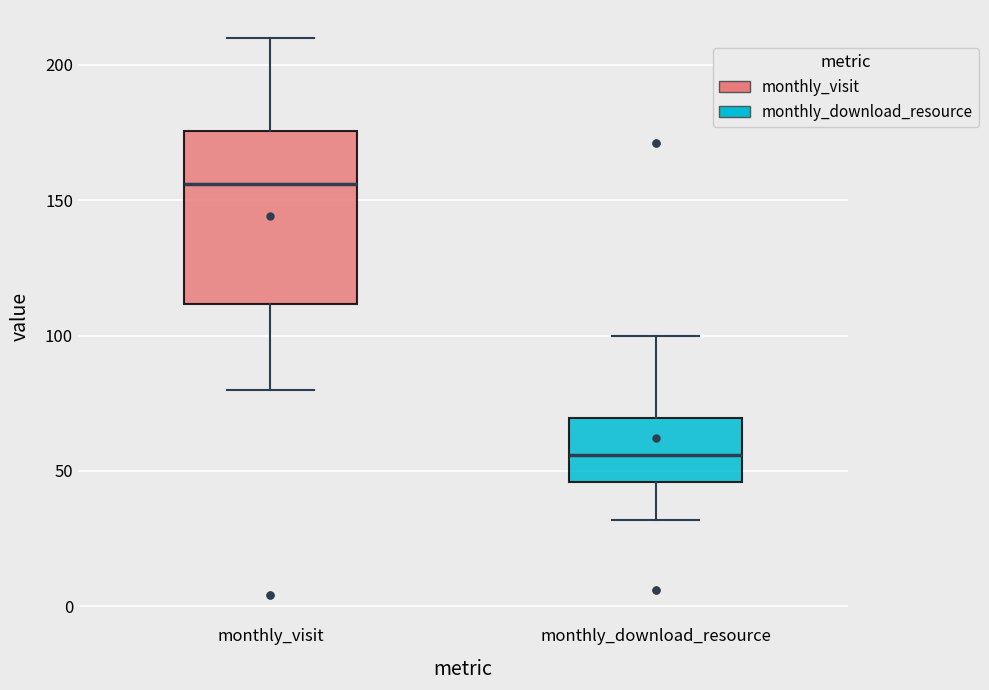

Reading left to right, transcribe this box plot: for each box, give where its median line is, the range the box spans, and where its two whiskers end, as read against the y-axis. The values are not printed on the chart, so give them approximately, as read against the axis.

monthly_visit: median 155, box 110 to 175, whiskers 80 to 210
monthly_download_resource: median 55, box 45 to 70, whiskers 30 to 100